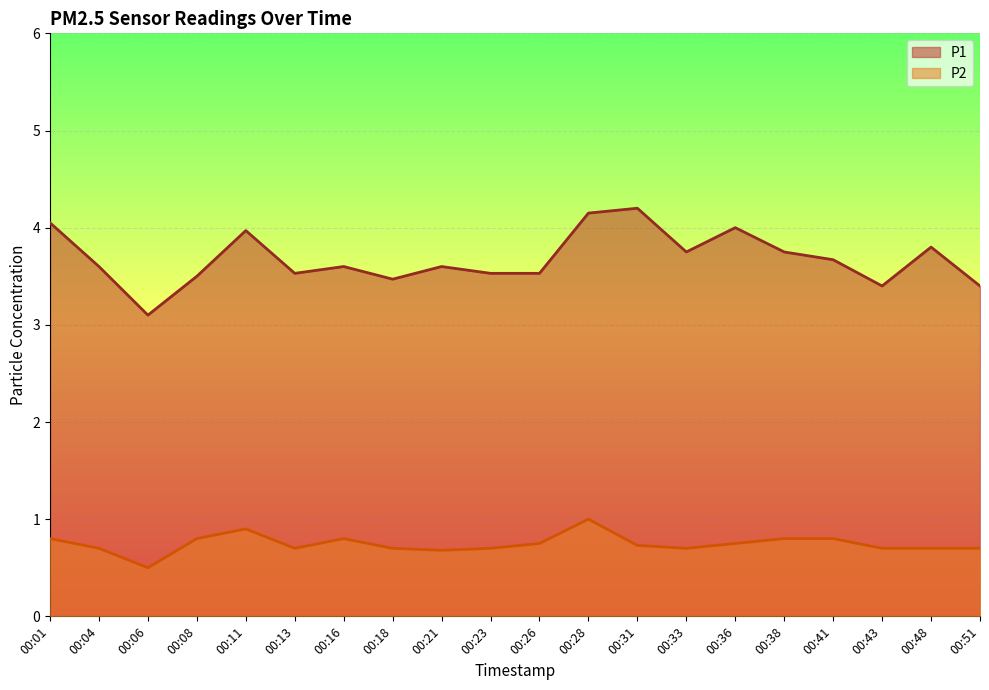

Does the chart display data point markers on the line(s)?

No